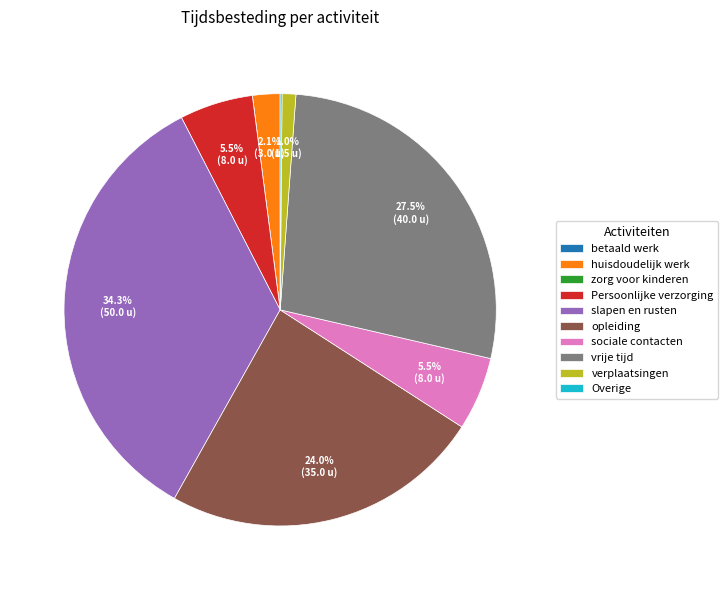

To the nearest percent, what portion does slapen en rusten represent?

34%